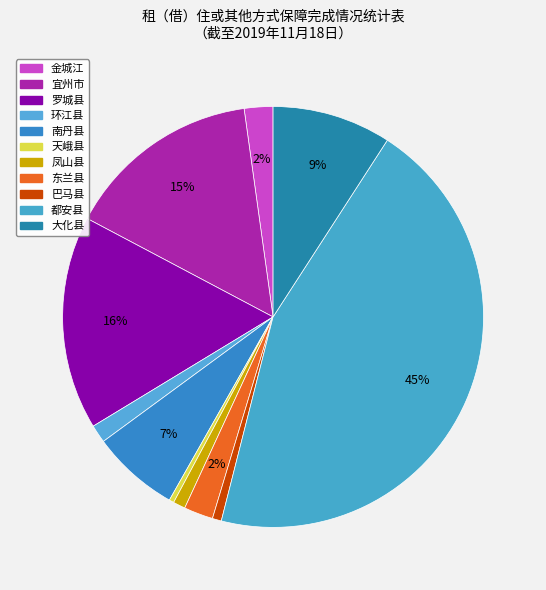

Which has a higher value, 宜州市 or 金城江?

宜州市